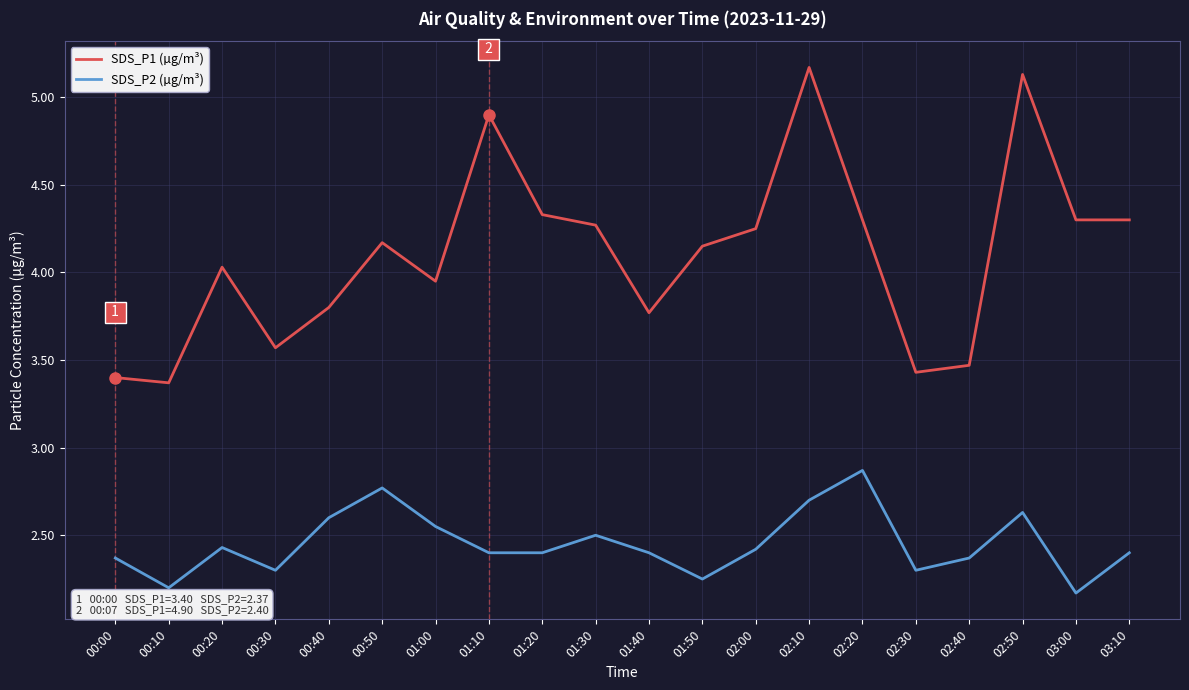

At which category does SDS_P2 (µg/m³) reach its first local peak?

00:20